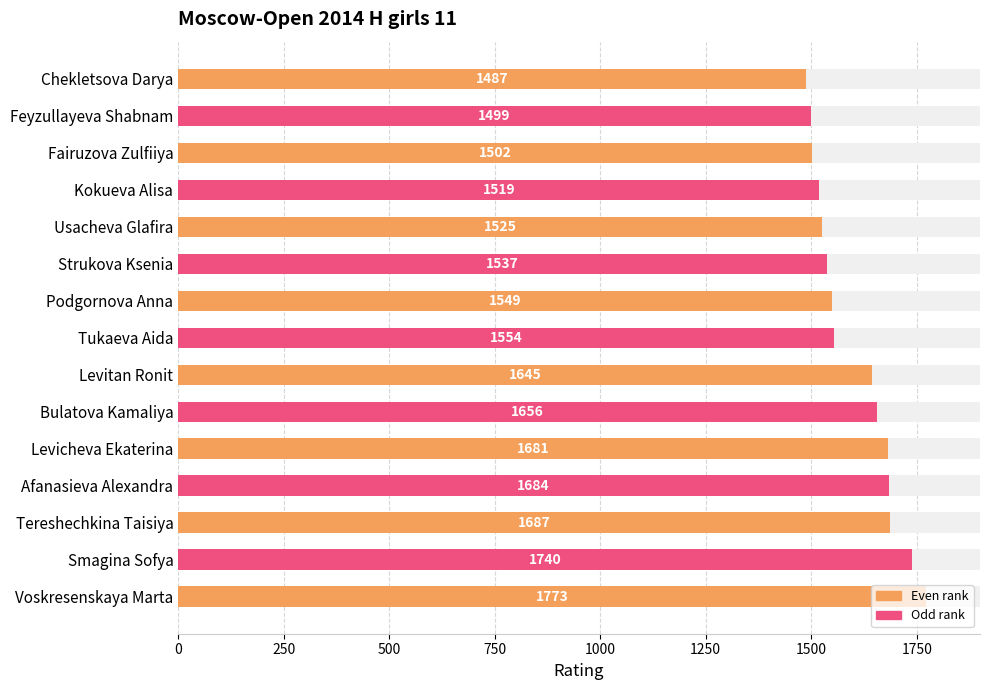

What is the difference between the maximum and minimum values?

286